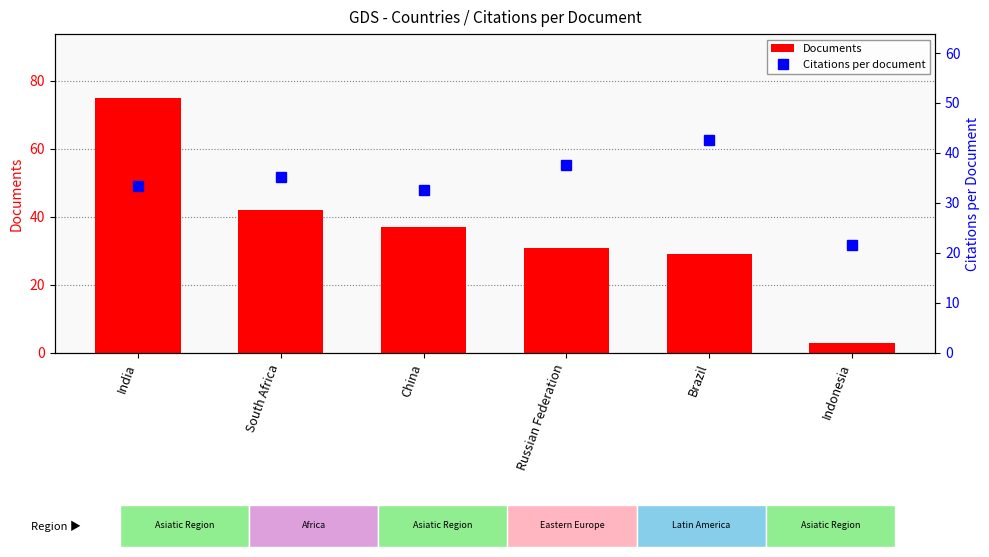

Reading right to left, extract all data points from this chart.

Documents: 3.0	29.0	31.0	37.0	42.0	75.0
Citations per document: 21.7	42.5	37.6	32.6	35.3	33.5